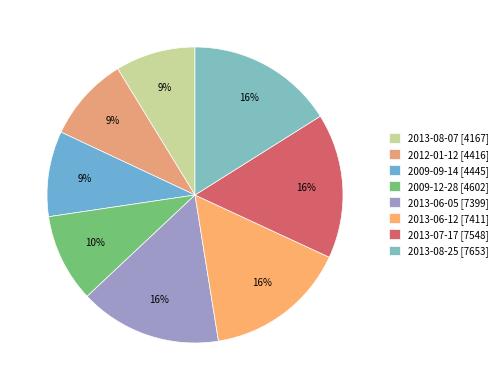

To the nearest percent, what is the average slice percentage?

12%